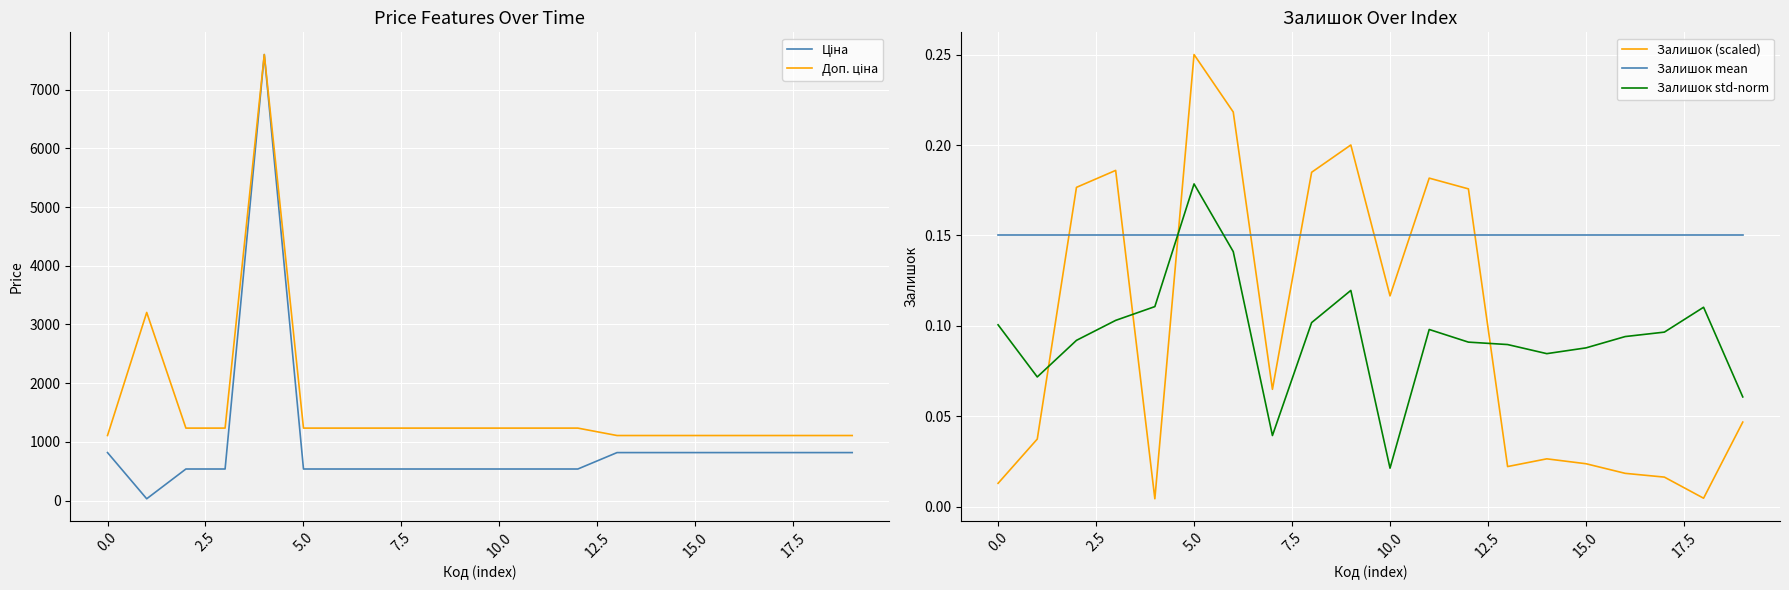

Count the number of categories in the chart.

20